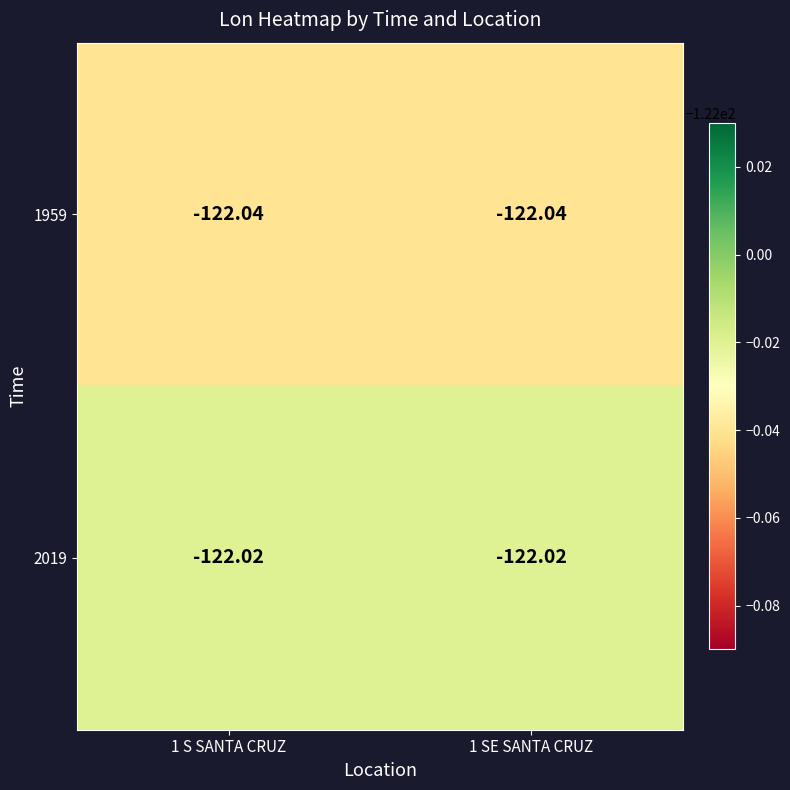

How many distinct data groups are displayed?

2